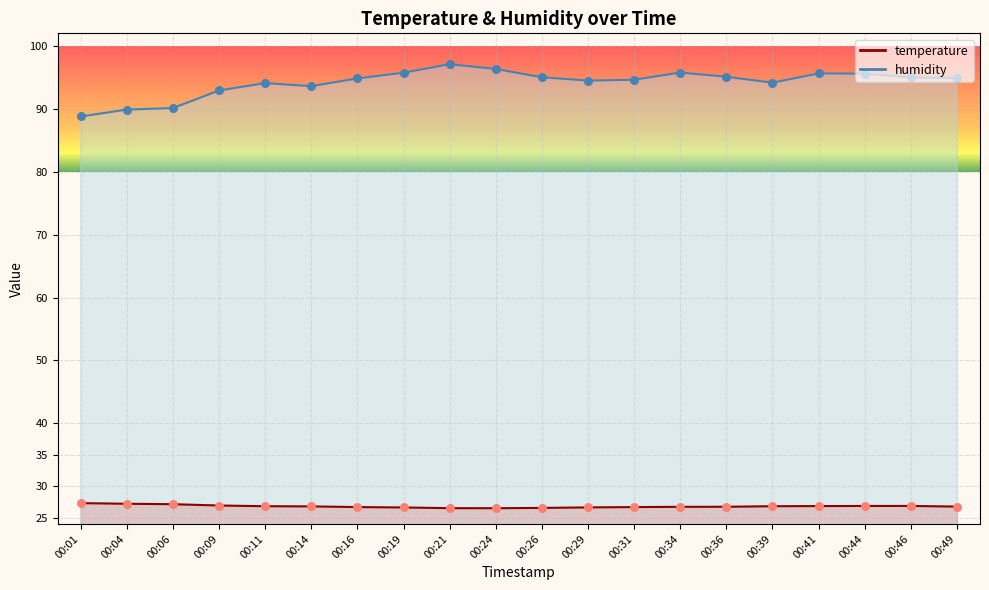

At how many categories does at least one series exceed 87?

20